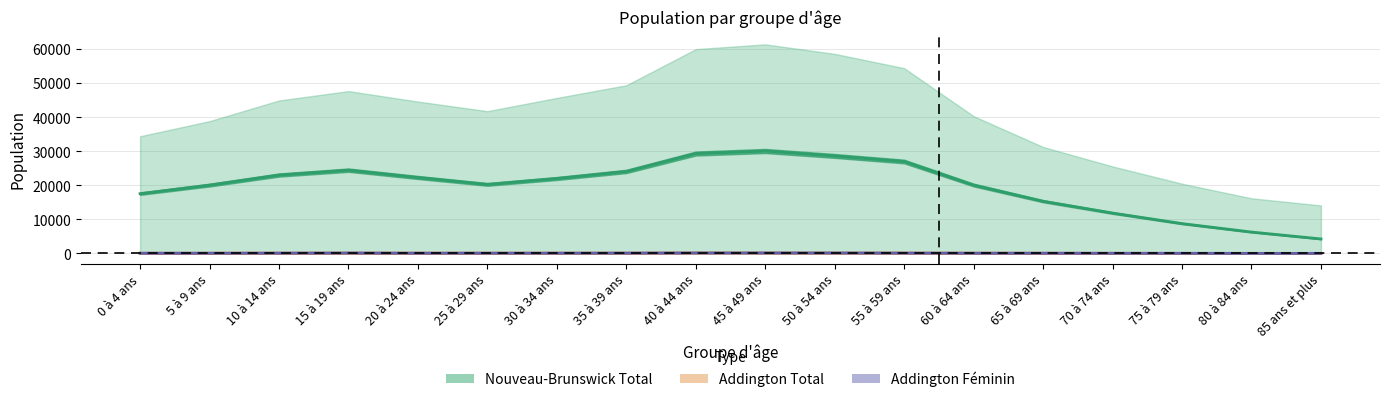

List the labels in order of Addington Féminin value, largest first.

45 à 49 ans, 40 à 44 ans, 50 à 54 ans, 15 à 19 ans, 35 à 39 ans, 55 à 59 ans, 10 à 14 ans, 25 à 29 ans, 30 à 34 ans, 20 à 24 ans, 60 à 64 ans, 0 à 4 ans, 5 à 9 ans, 65 à 69 ans, 70 à 74 ans, 75 à 79 ans, 85 ans et plus, 80 à 84 ans